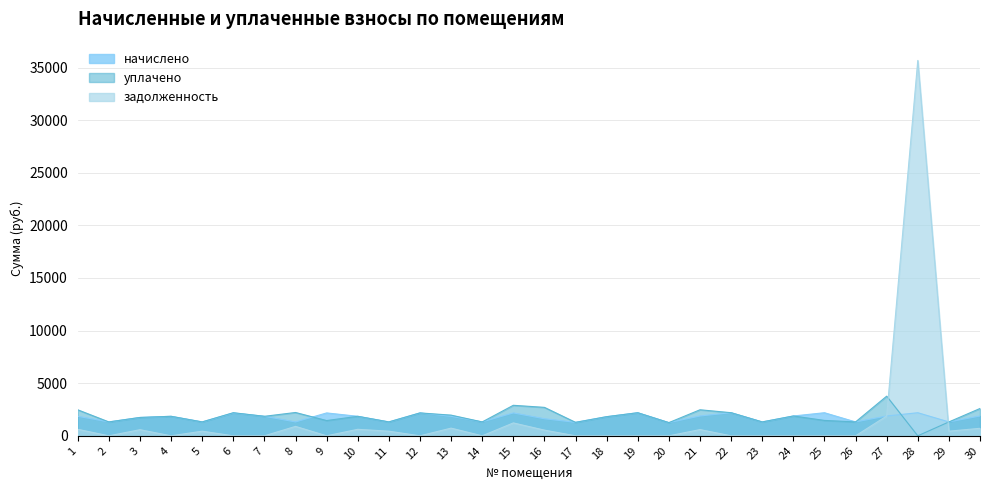

What is the sum of all начислено values?

52565.6